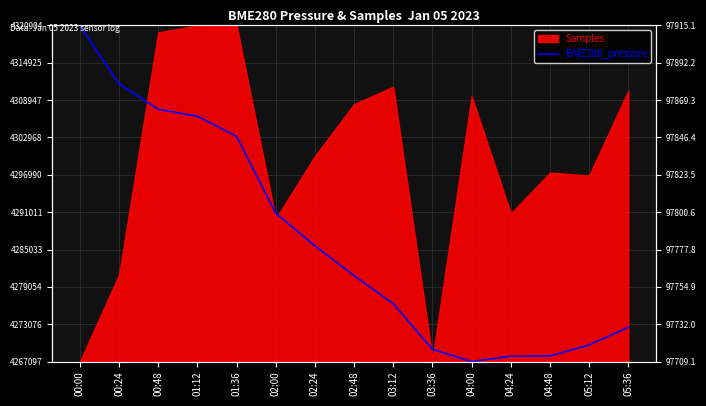

What is the label of the 3rd point from the right?

04:48